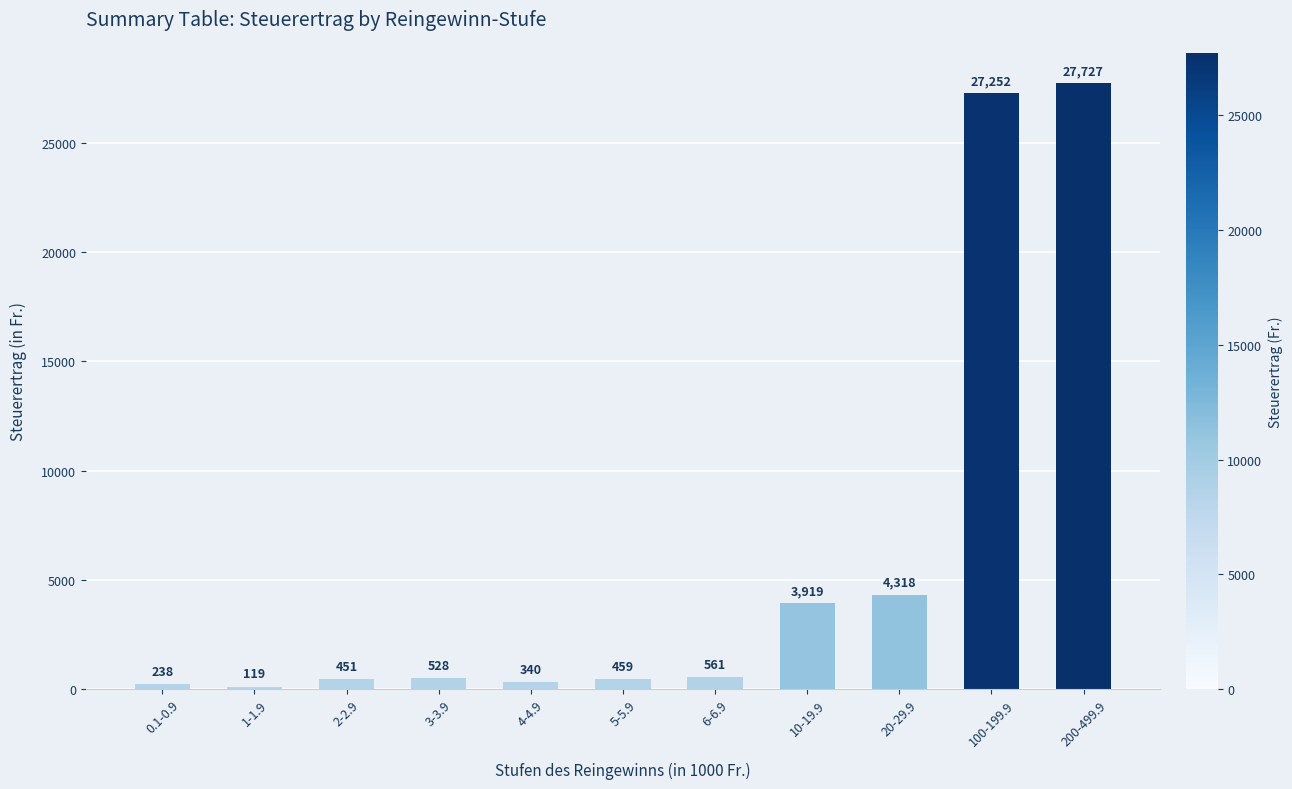

What is the change in value from 10-19.9 to 20-29.9?

+399